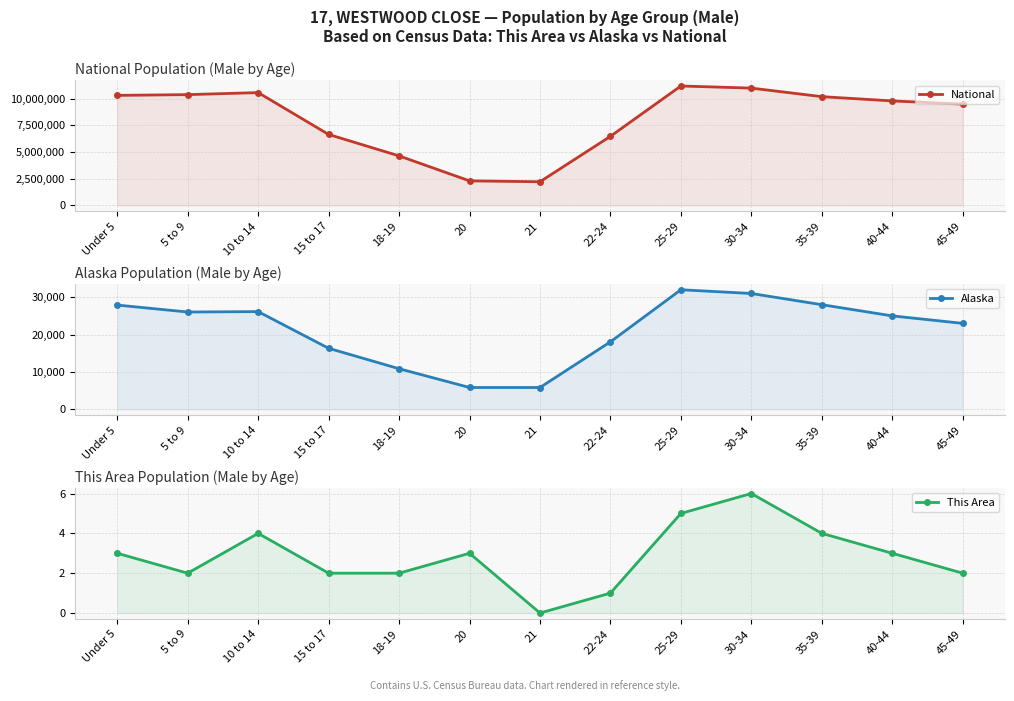

True or false: This Area has a value of 0 at 21.

True